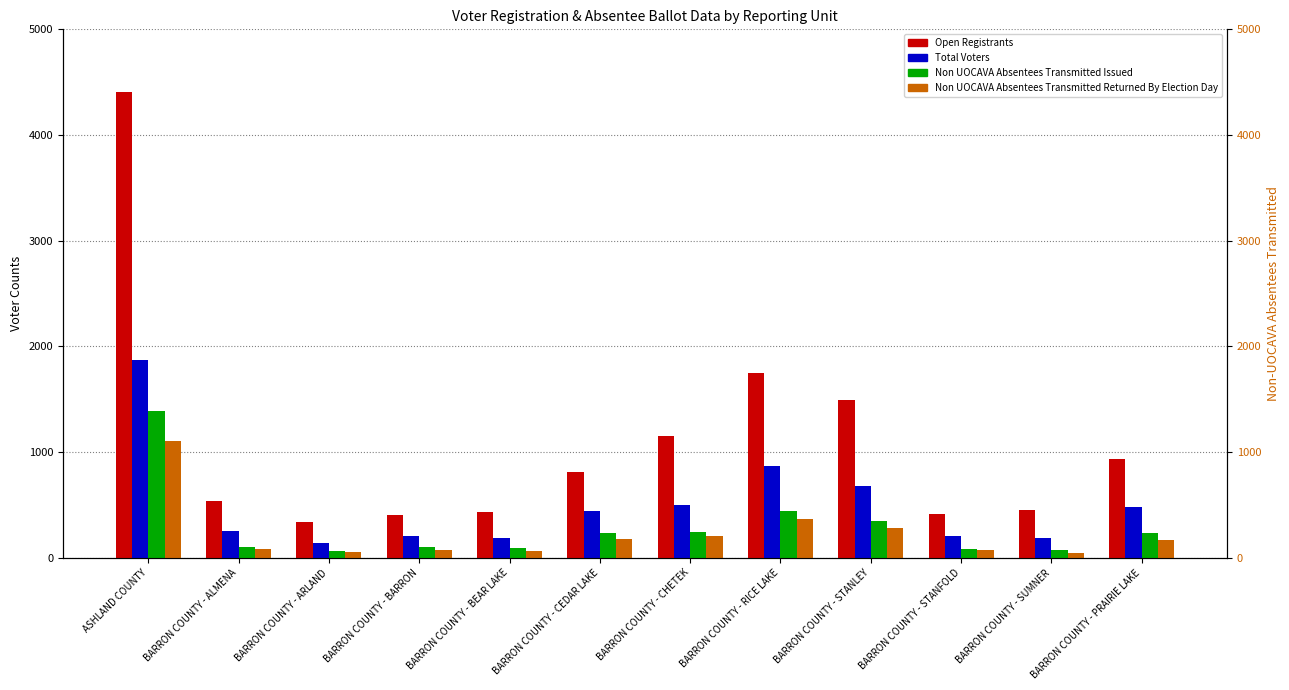

What is the highest value of the Non UOCAVA Absentees Transmitted Returned By Election Day series?

1102